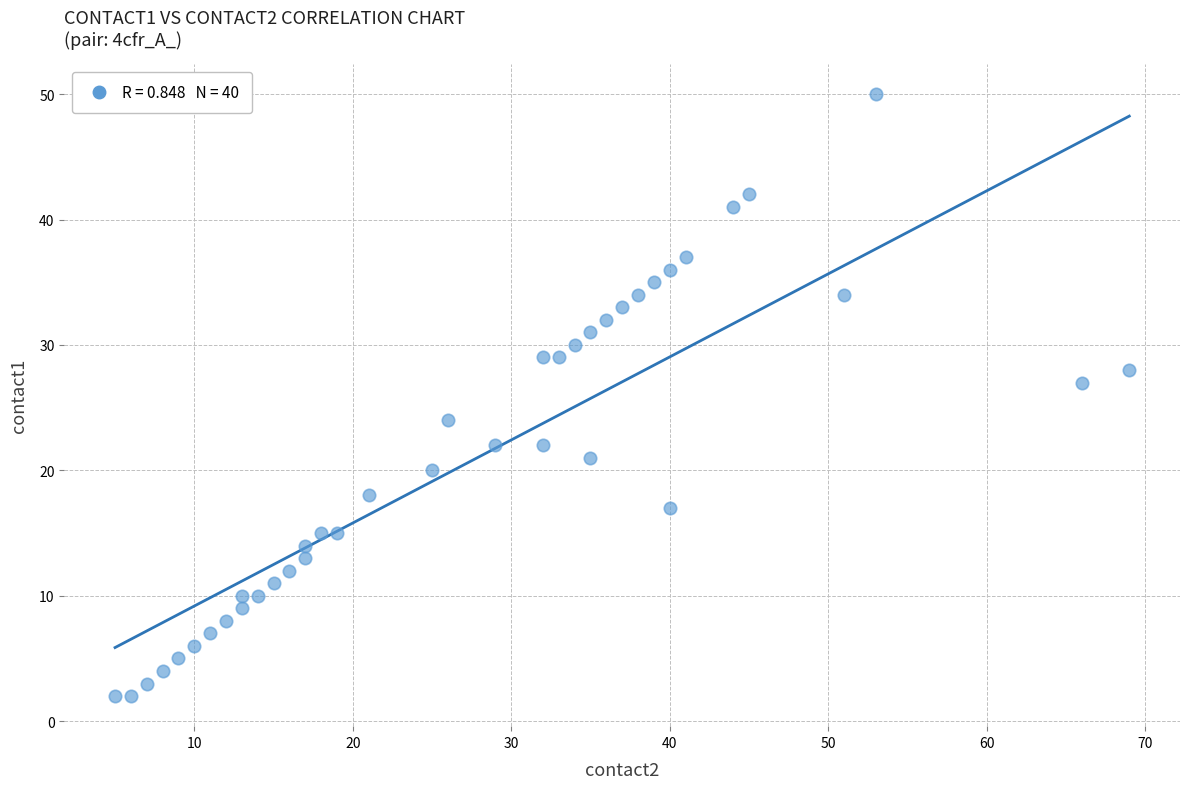

What Y value in the scatter plot is closest to 26?

27